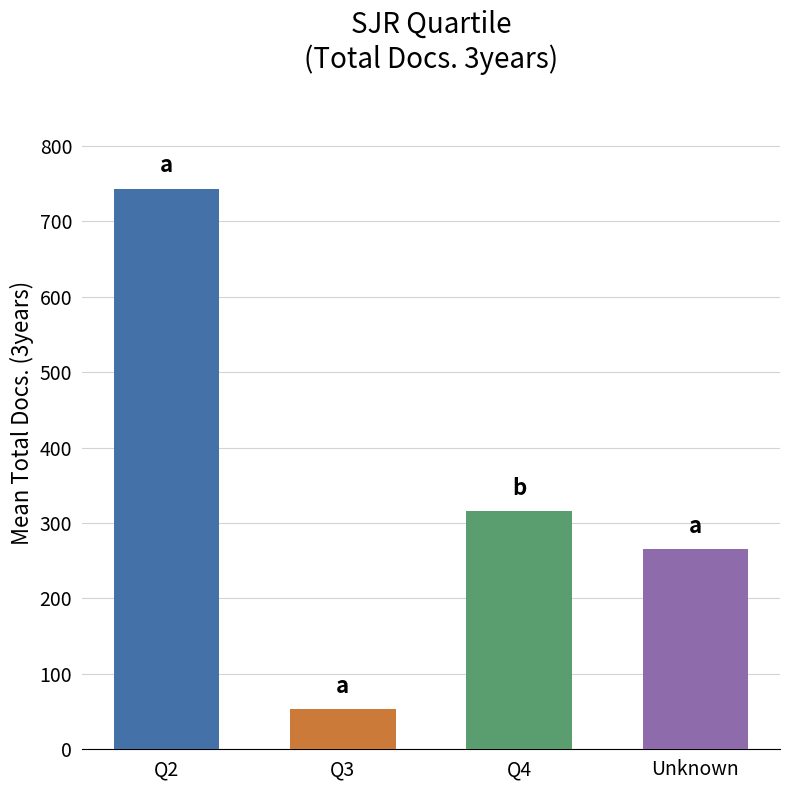

The chart shows a value of 1295 at Q4. True or false?

False